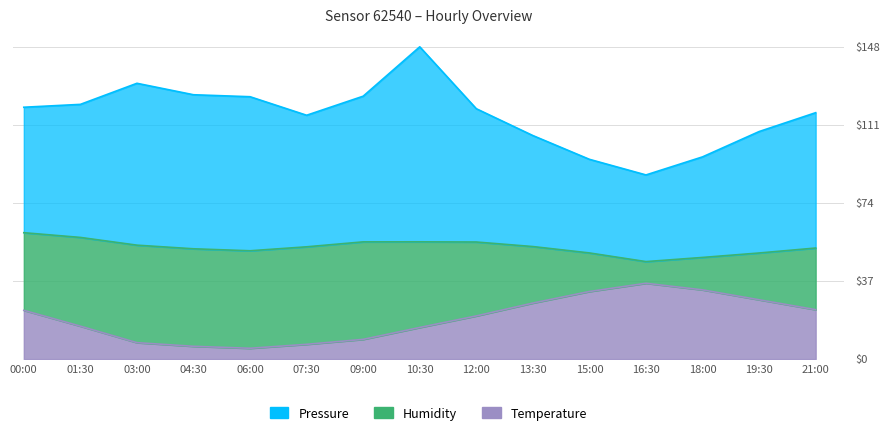

The value of Pressure_norm at 00:00 is 181.3. True or false?

False